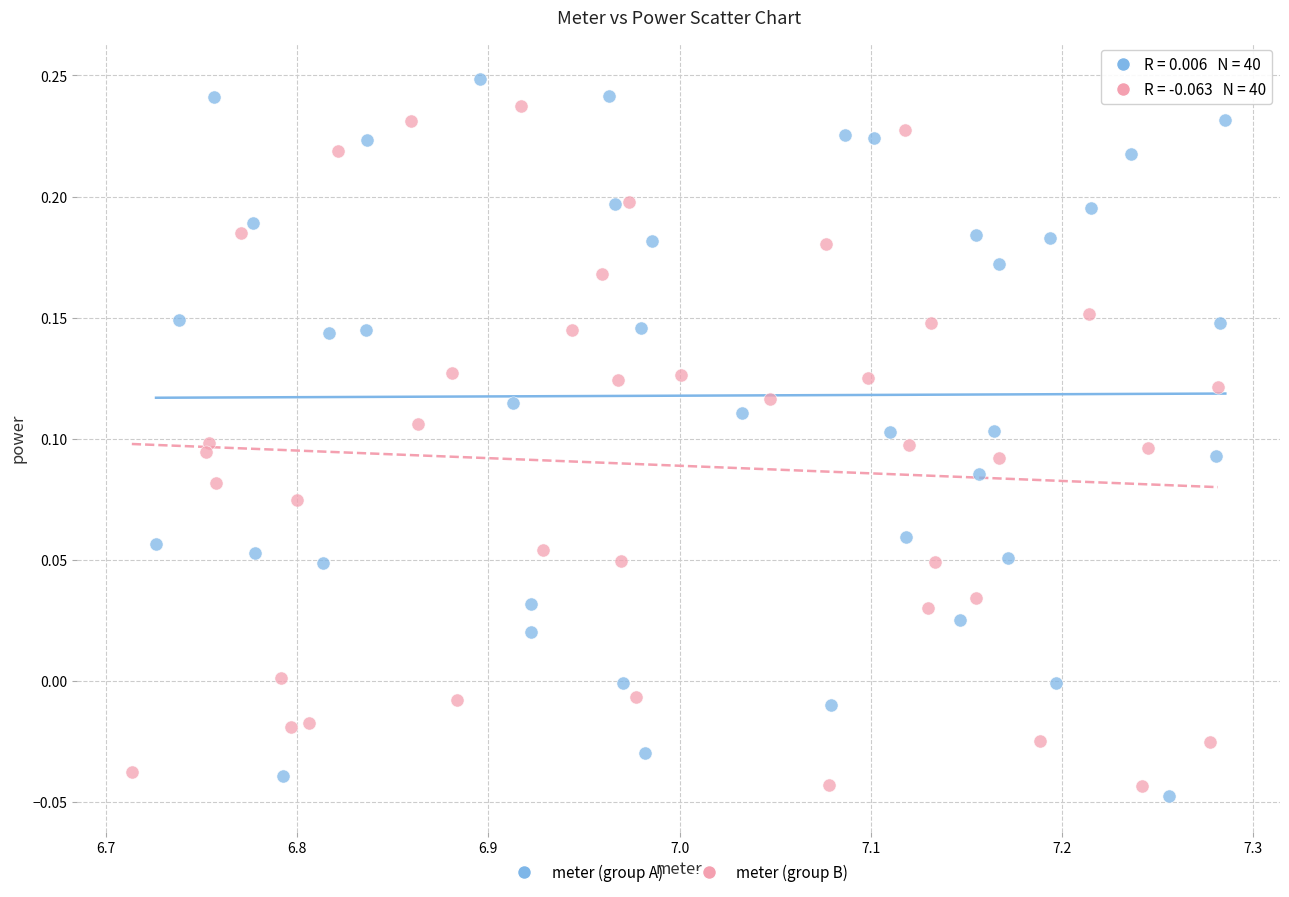

Which series has the largest Y range (max minus min)?

meter (group A)